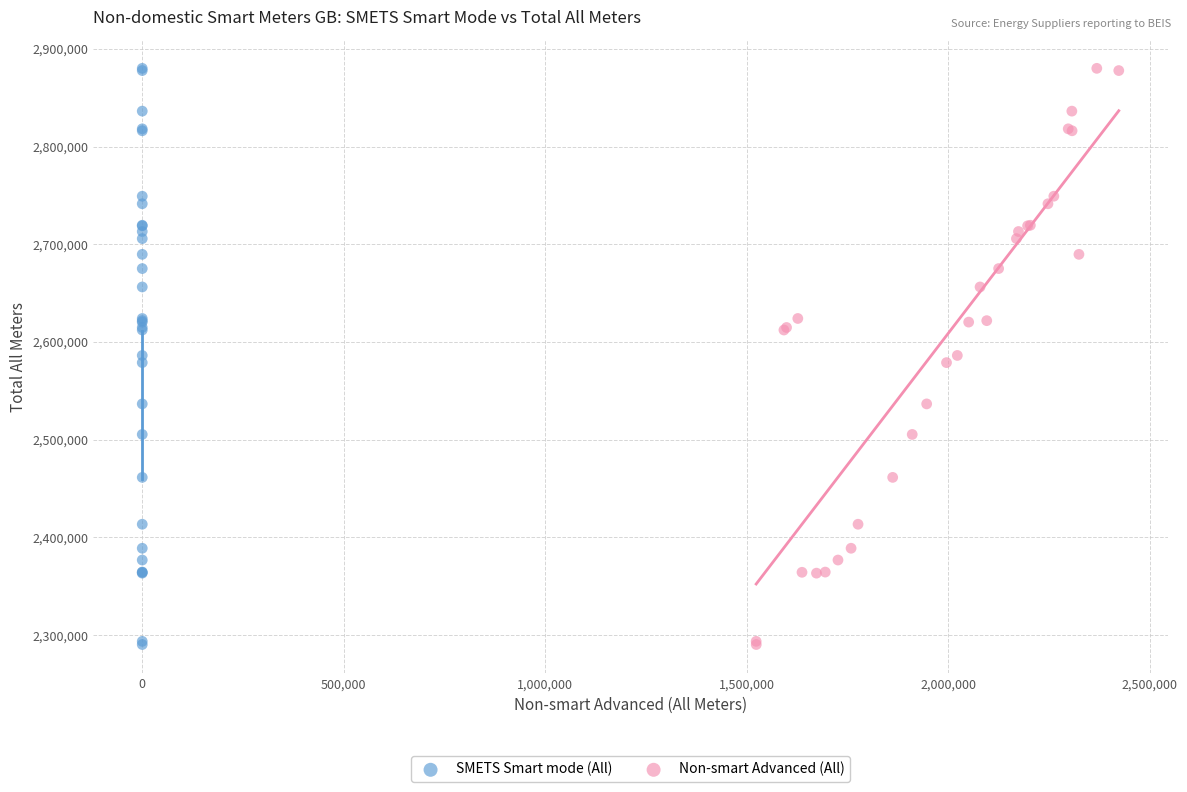

What are all the series names shown in the legend?

SMETS Smart mode (All), Non-smart Advanced (All)